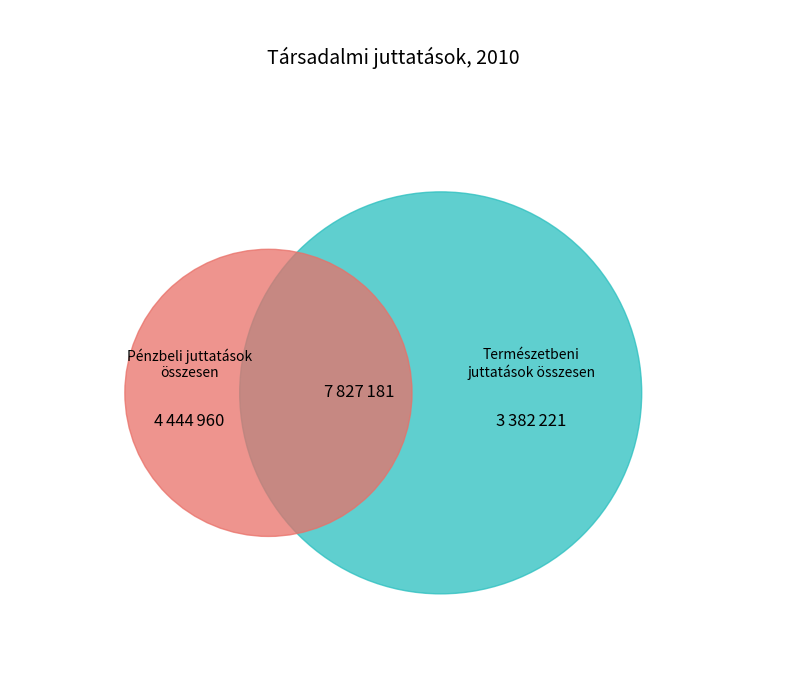

To the nearest percent, what is the difference between the Pénzbeli juttatások összesen and Természetbeni juttatások összesen slice percentages?

14%